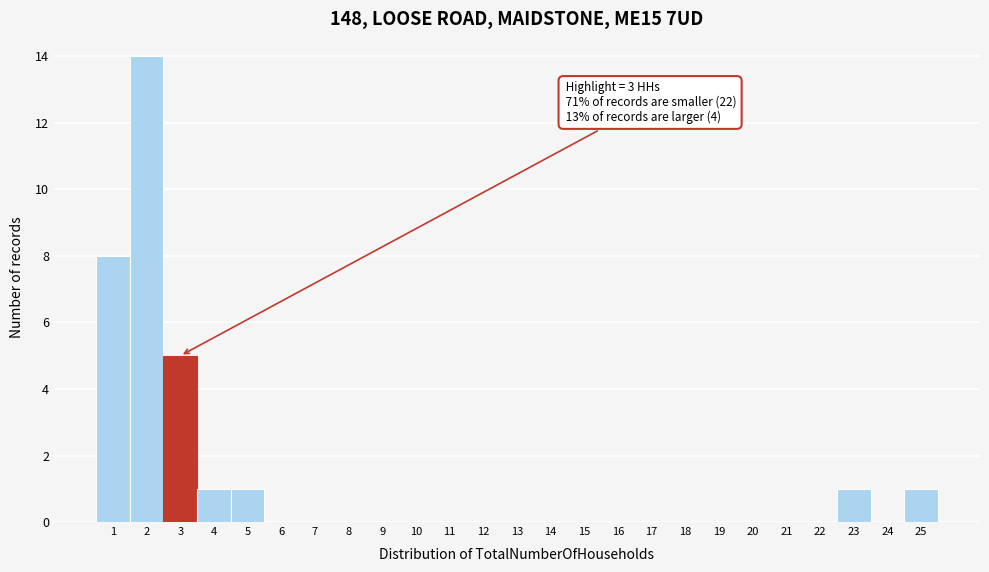

Which range on the x-axis has the tallest bar?

1.5 to 2.5